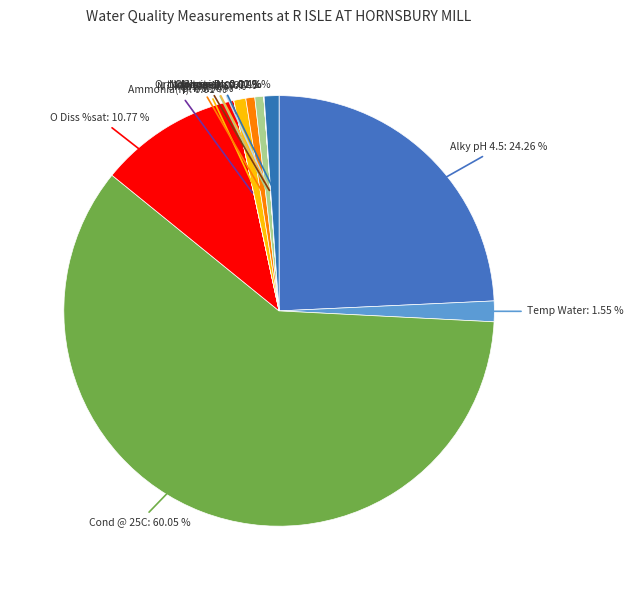

Which category accounts for the majority?

Cond @ 25C